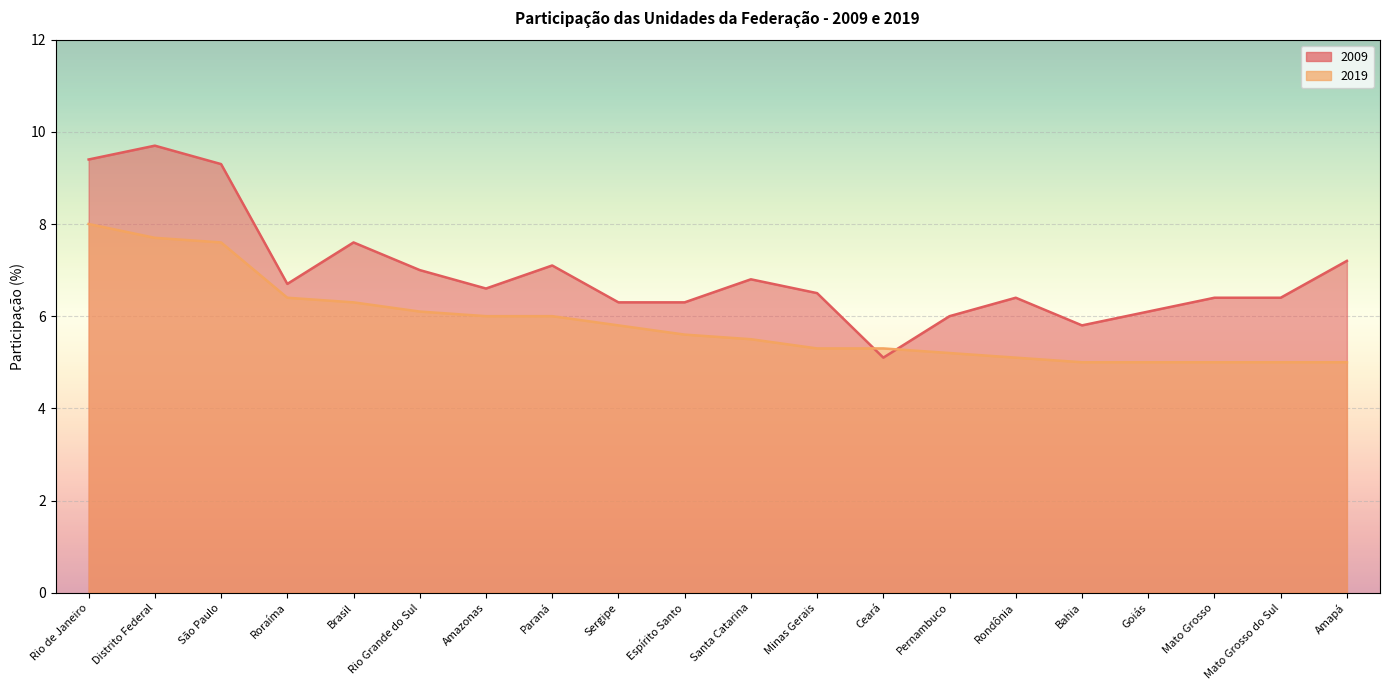

At which category is the sum across all series the highest?

Rio de Janeiro